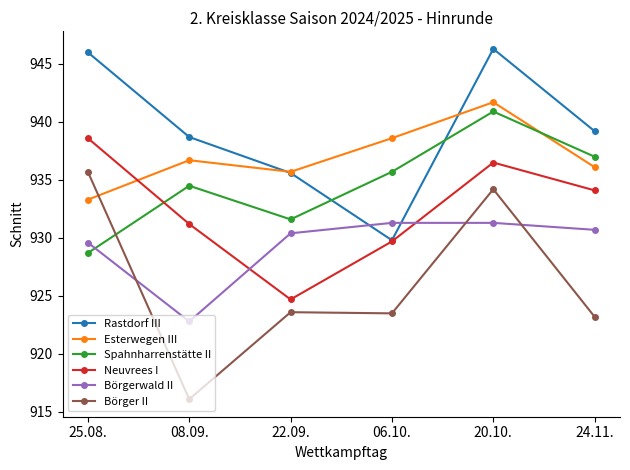

Is the value of Börgerwald II at 08.09. greater than the value of Börger II at 06.10.?

No